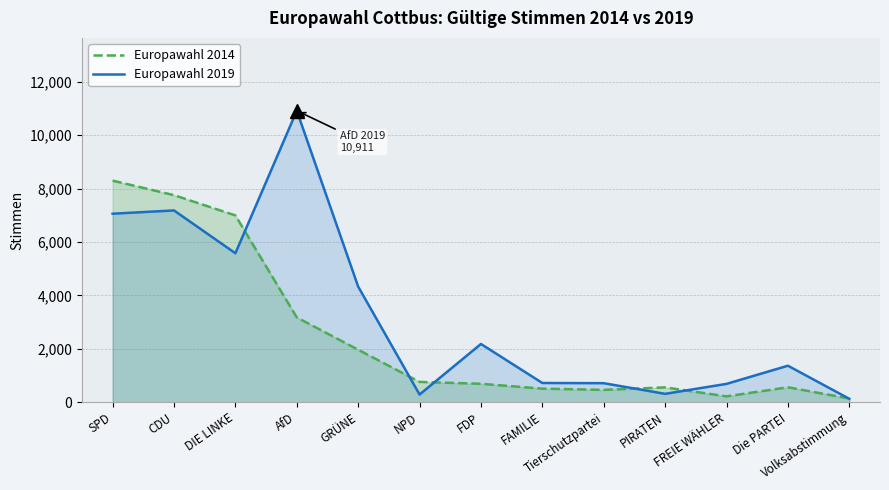

True or false: Europawahl 2019 and Europawahl 2014 intersect in this chart.

True